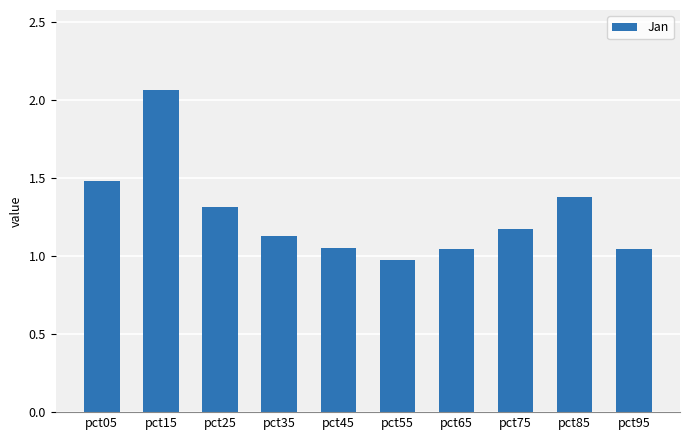

Which category has the highest value across all series?

pct15